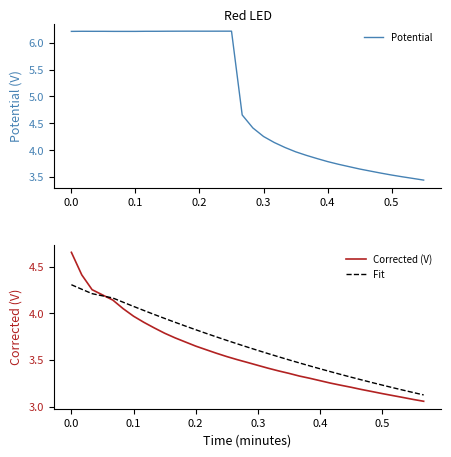

How many series are shown in this chart?

3